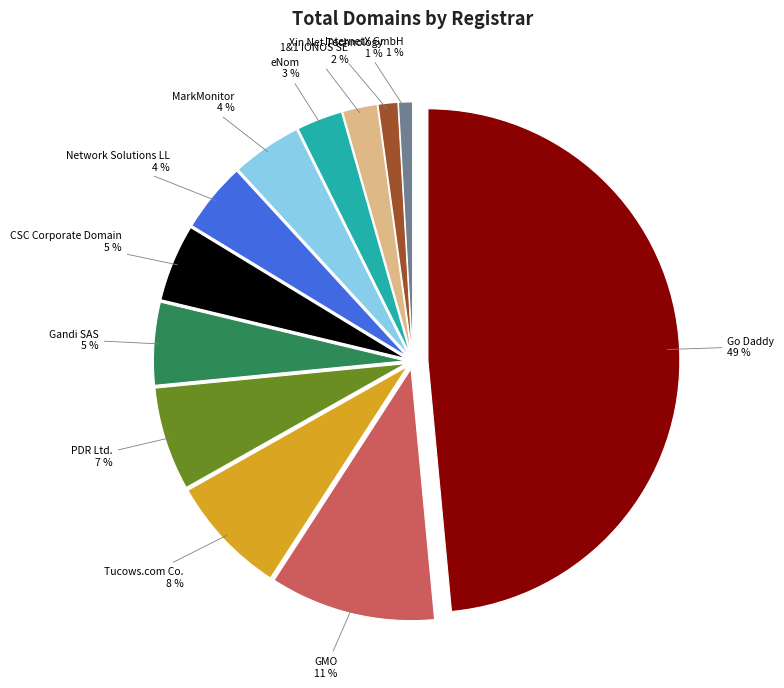

To the nearest percent, what is the difference between the largest and smallest slice percentages?

48%